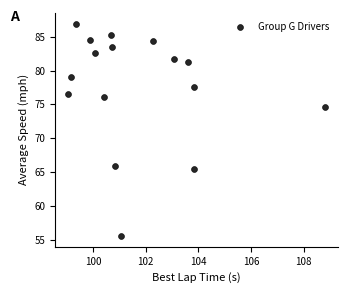

What is the range of X values (max minus min)?

9.8